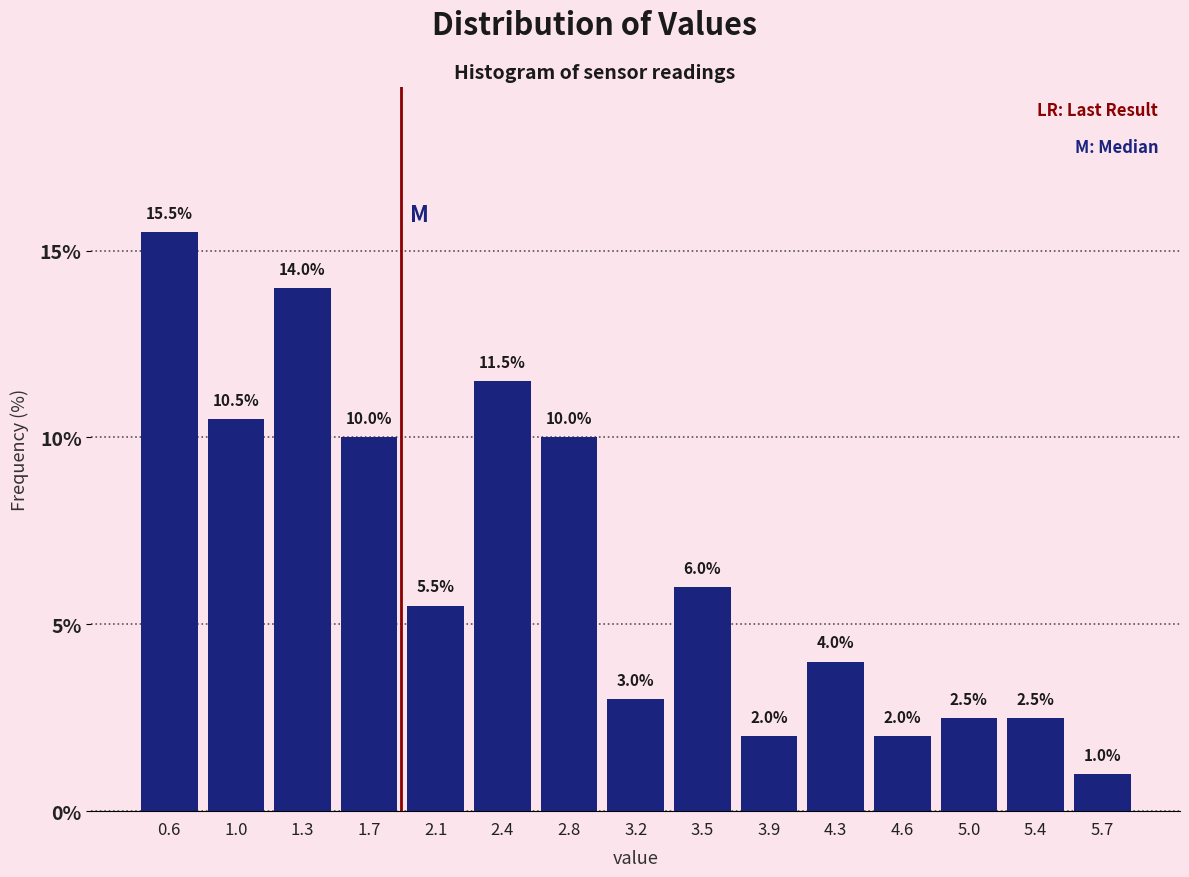

What is the height of the bar covering 2.60 to 3.00 on the x-axis? The bar edges are not printed on the chart, so give them approximately, as read against the axis.

10.0